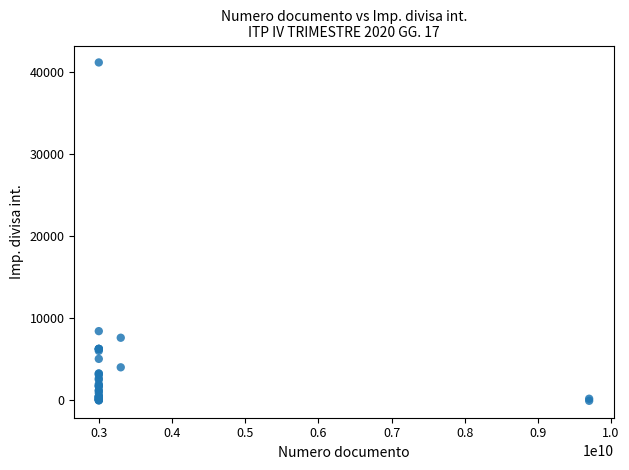

What Y value in the scatter plot is closest to 20579?

8450.0